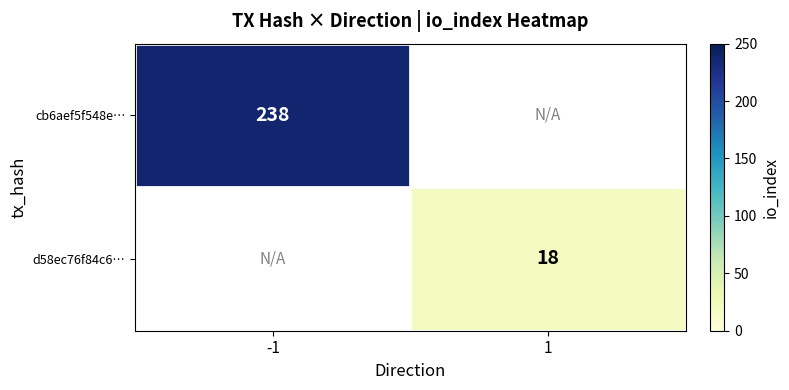

The value of d58ec76f84c6… at 1 is 18. True or false?

True